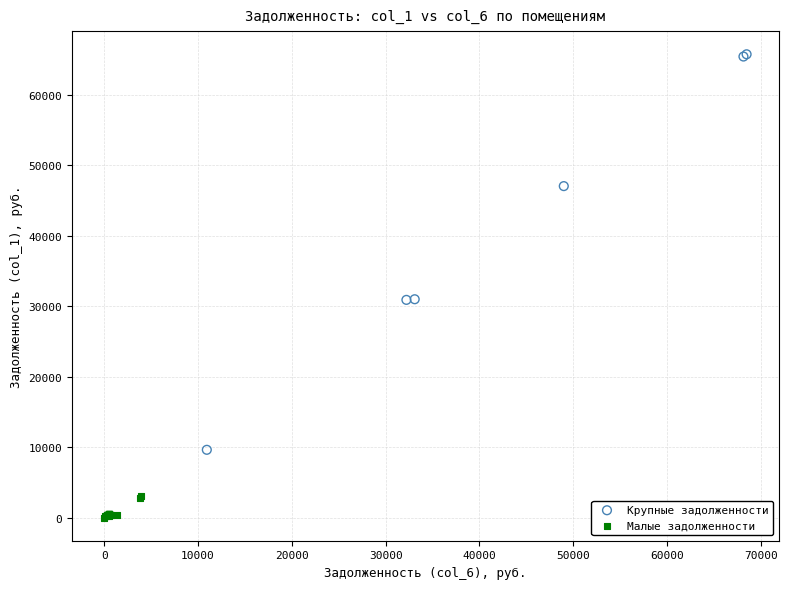

Which series reaches the minimum Y coordinate?

Малые задолженности